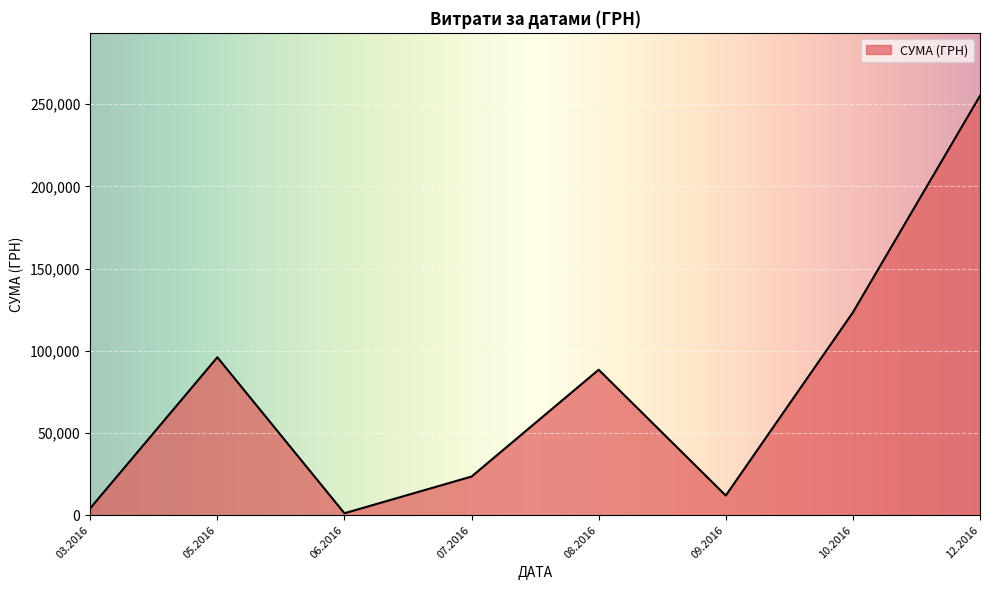

Which has a higher value, 05.2016 or 07.2016?

05.2016